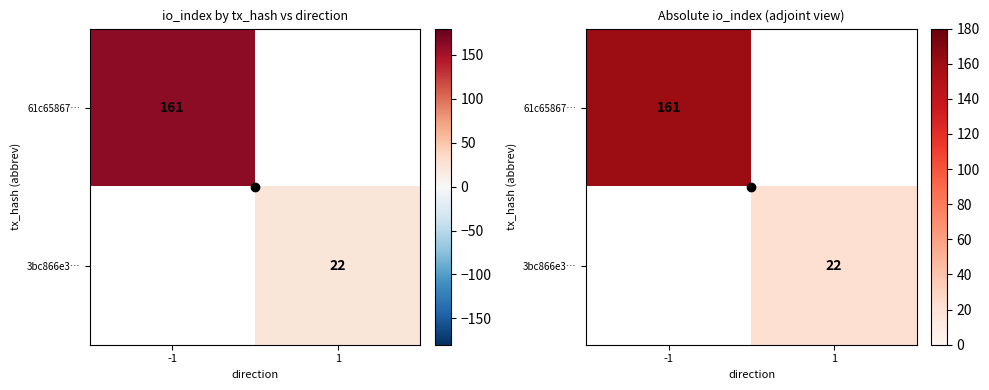

Which category has the lowest value across all series?

1